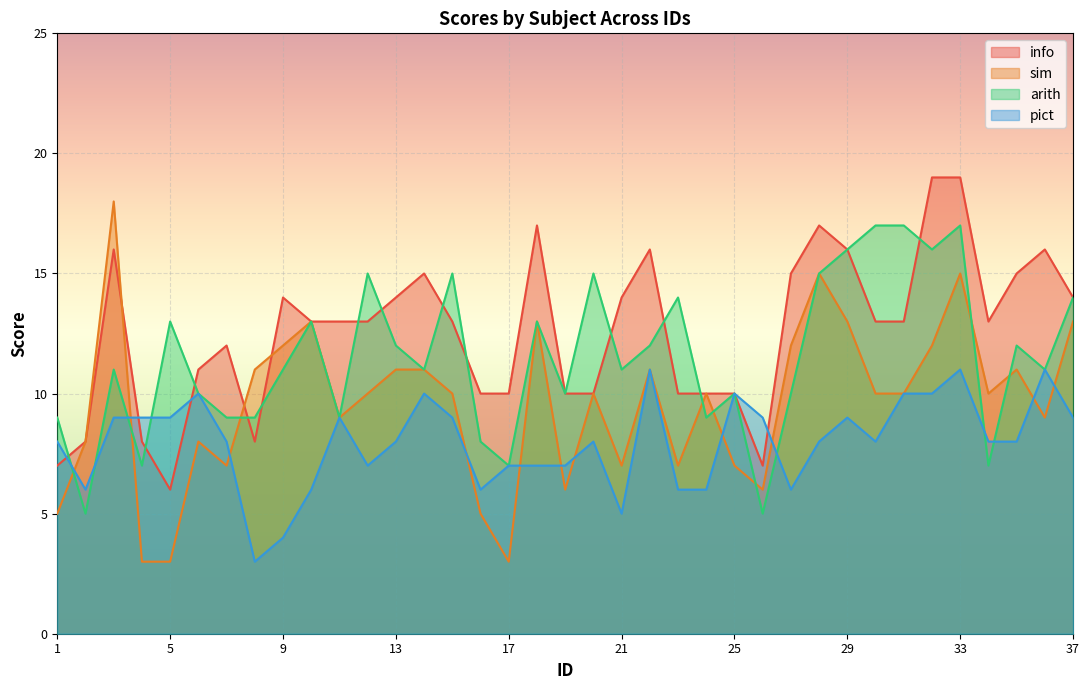

How many lines are shown in the chart?

4